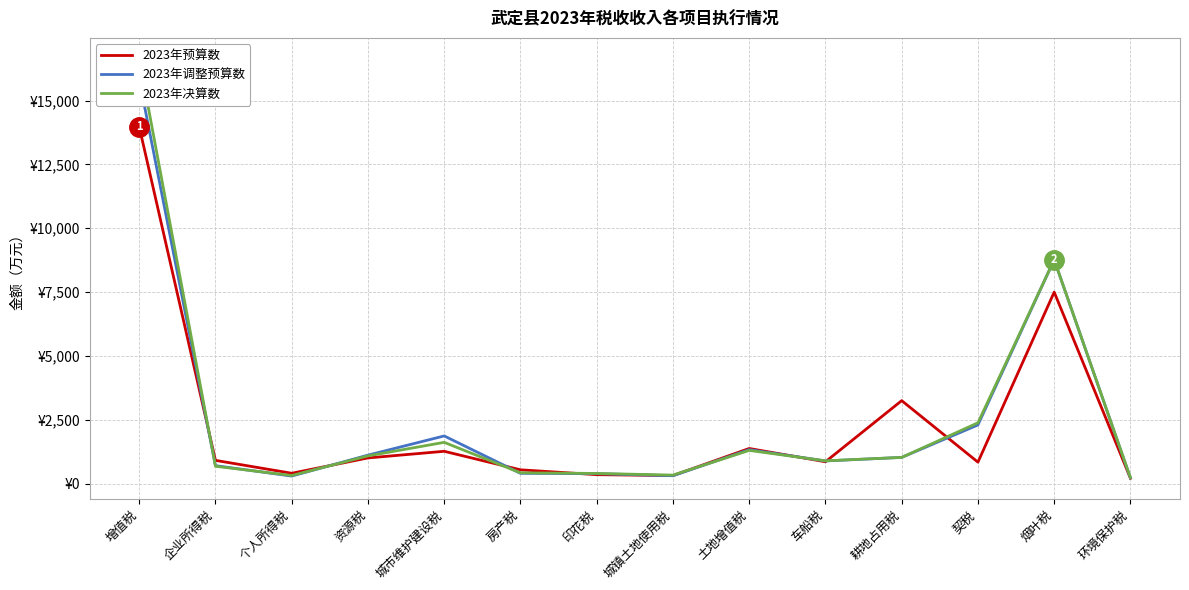

How many data points does each series have?

14